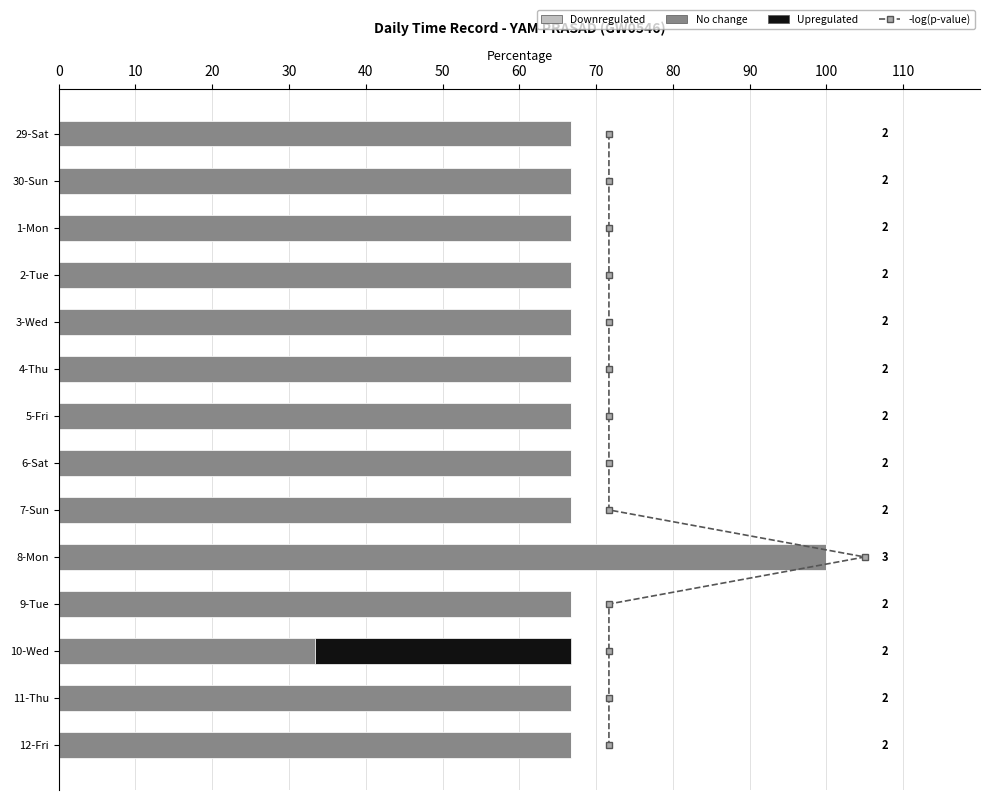

Rank the series by their maximum value, from highest to lowest.

No change, Upregulated, -log(p-value), Downregulated